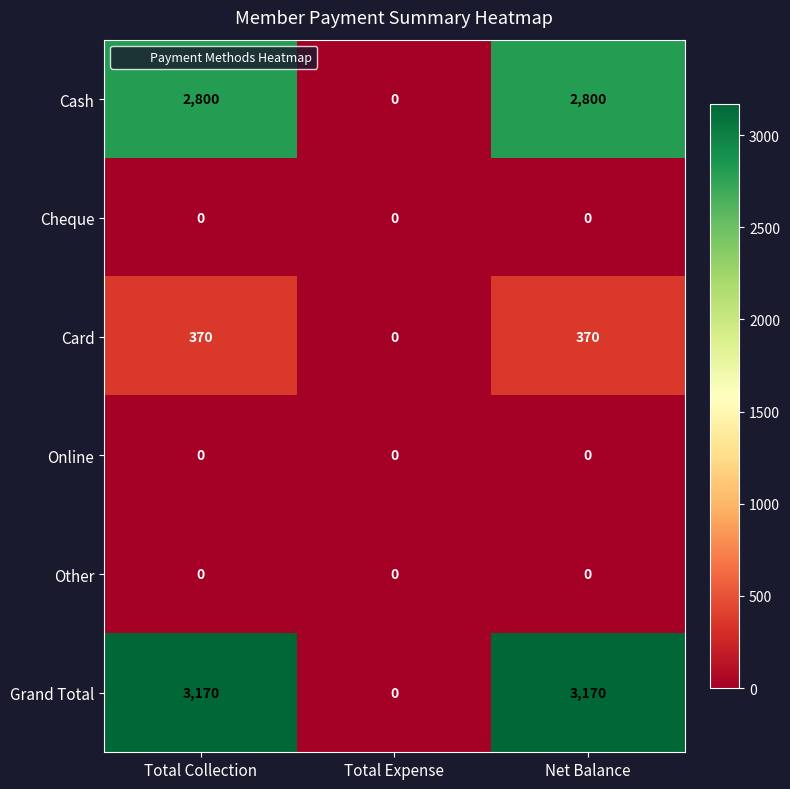

What is the spread (max minus min) of values at Net Balance?

3170